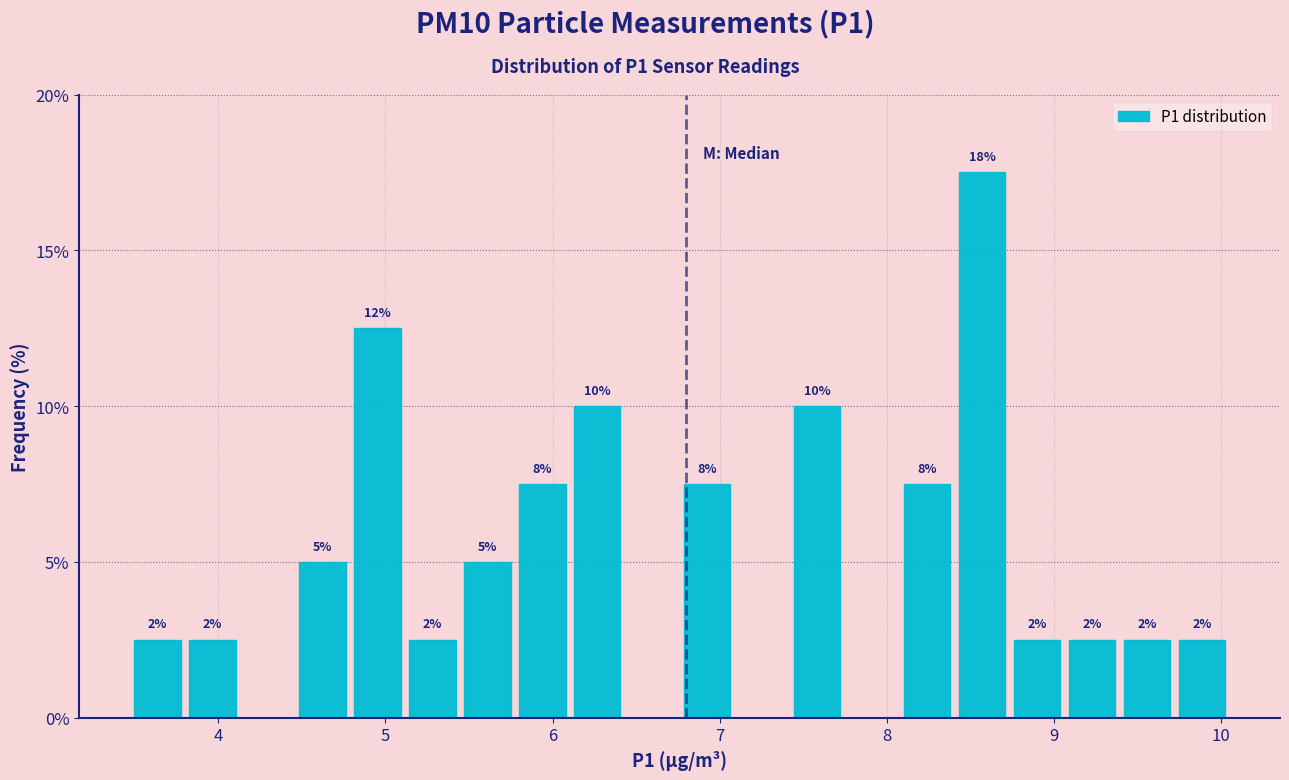

Around what value on the x-axis is the tallest bar? Give the approximate position of its centre, as read against the axis.

8.6